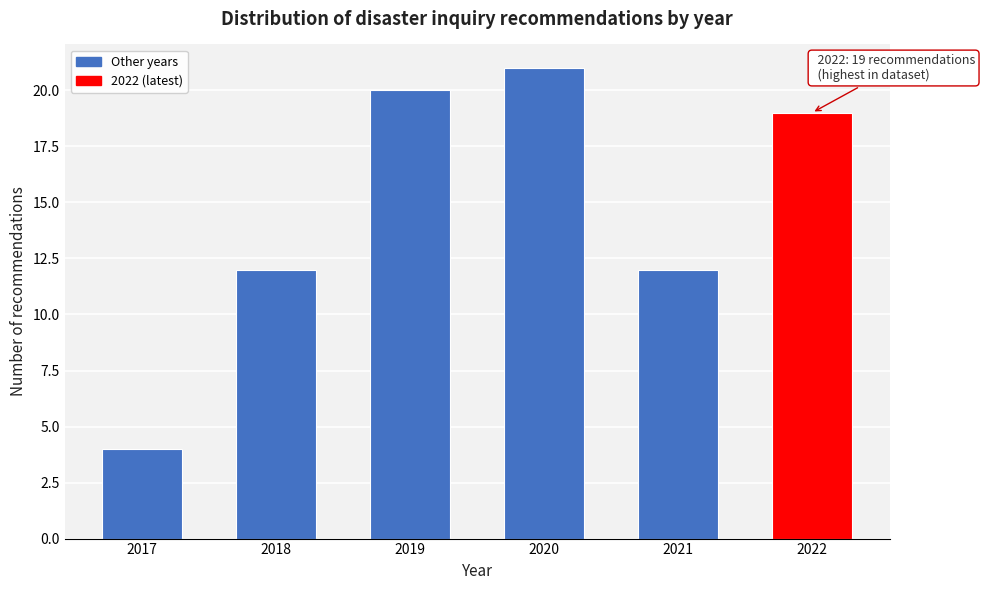

Reading right to left, transcribe all the data shown in this chart.

2022=19	2021=12	2020=21	2019=20	2018=12	2017=4